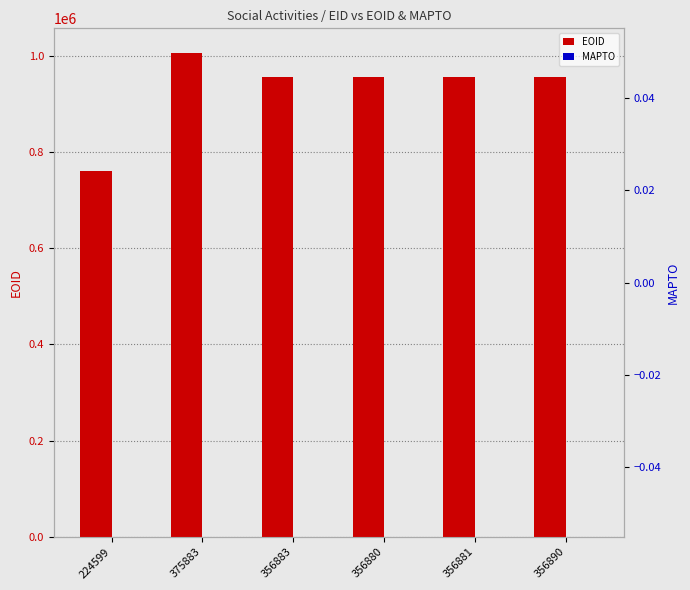

The MAPTO series shows 0 at 356880. True or false?

True